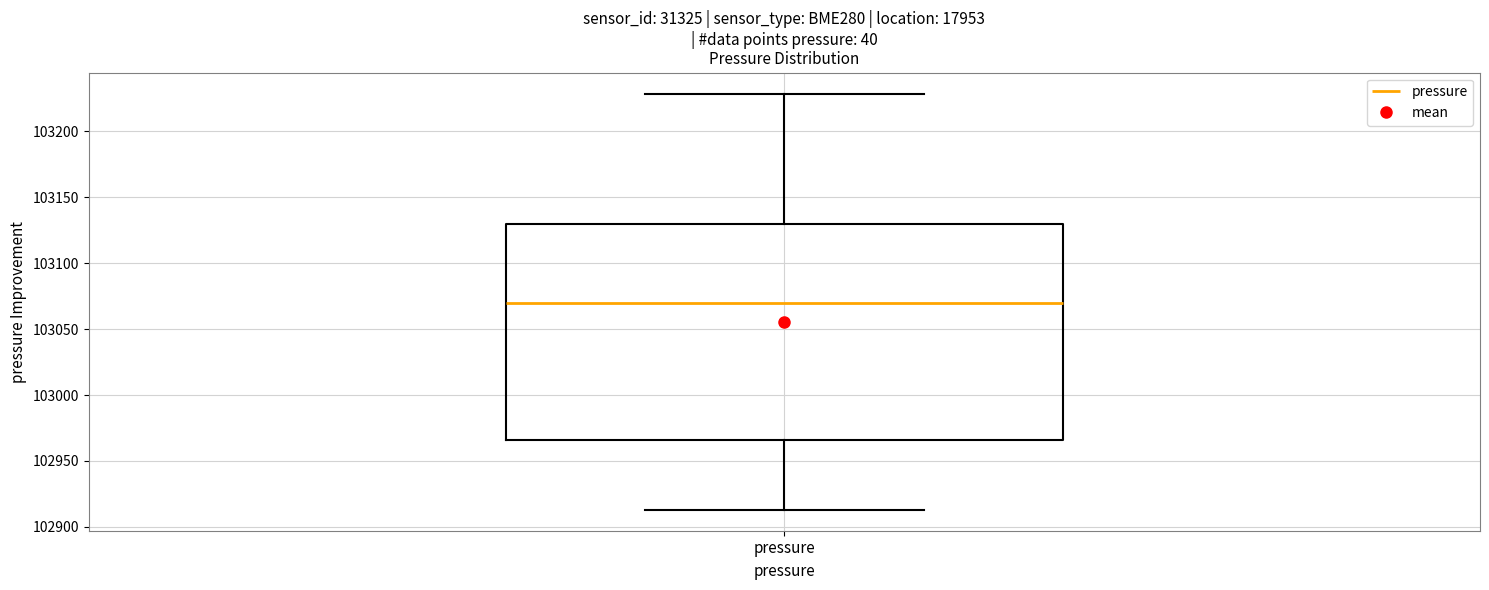

Where is the upper edge of the box for pressure on the y-axis? The values are not printed on the chart, so give them approximately, as read against the axis.

103130